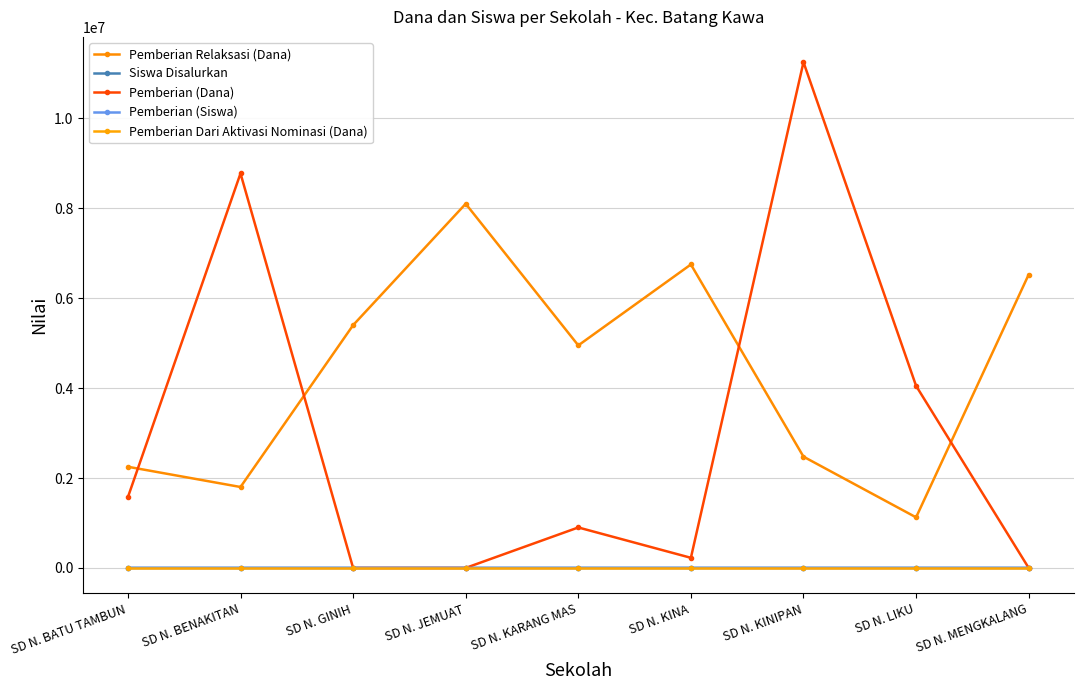

True or false: Pemberian (Dana) and Pemberian Dari Aktivasi Nominasi (Dana) cross at least once.

False